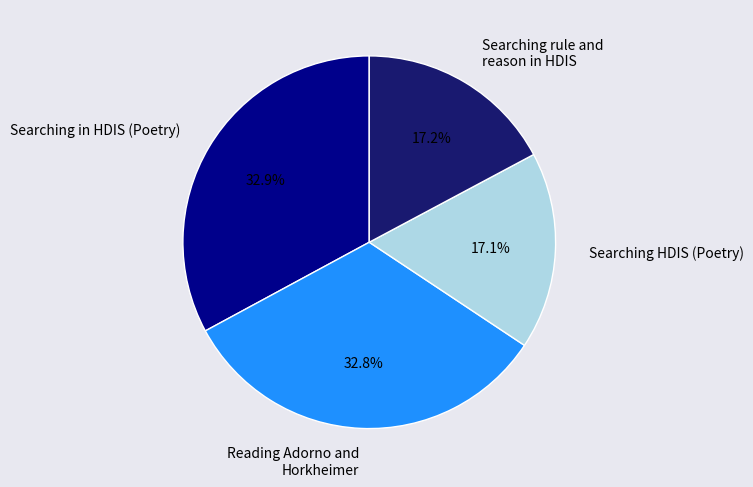

Does Searching rule and reason in HDIS represent more than half of the total?

No